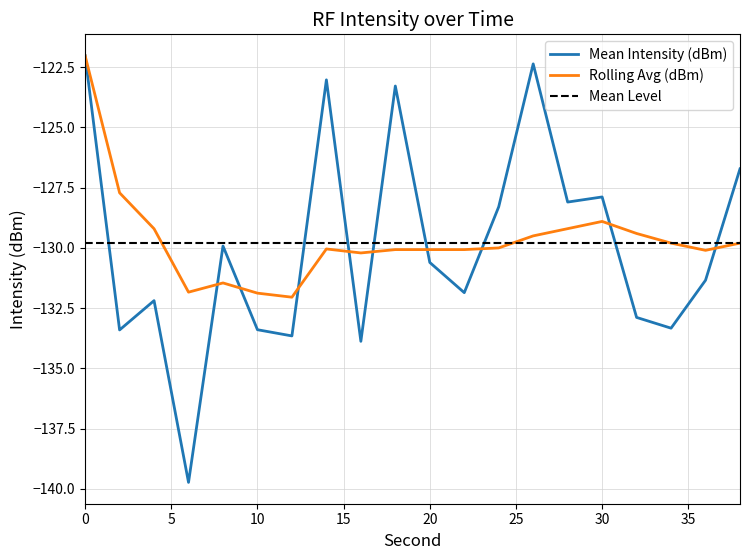

List the labels in order of Rolling Avg (dBm) value, largest first.

0, 2, 30, 28, 4, 32, 26, 34, 38, 24, 14, 18, 20, 22, 36, 16, 8, 6, 10, 12